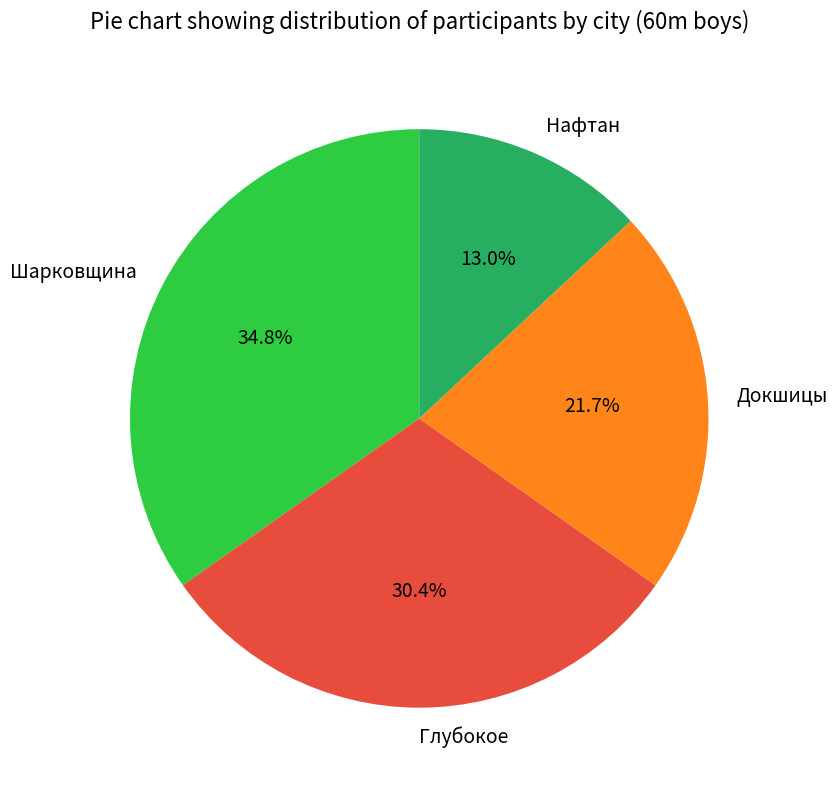

Is there a majority slice in this chart?

No